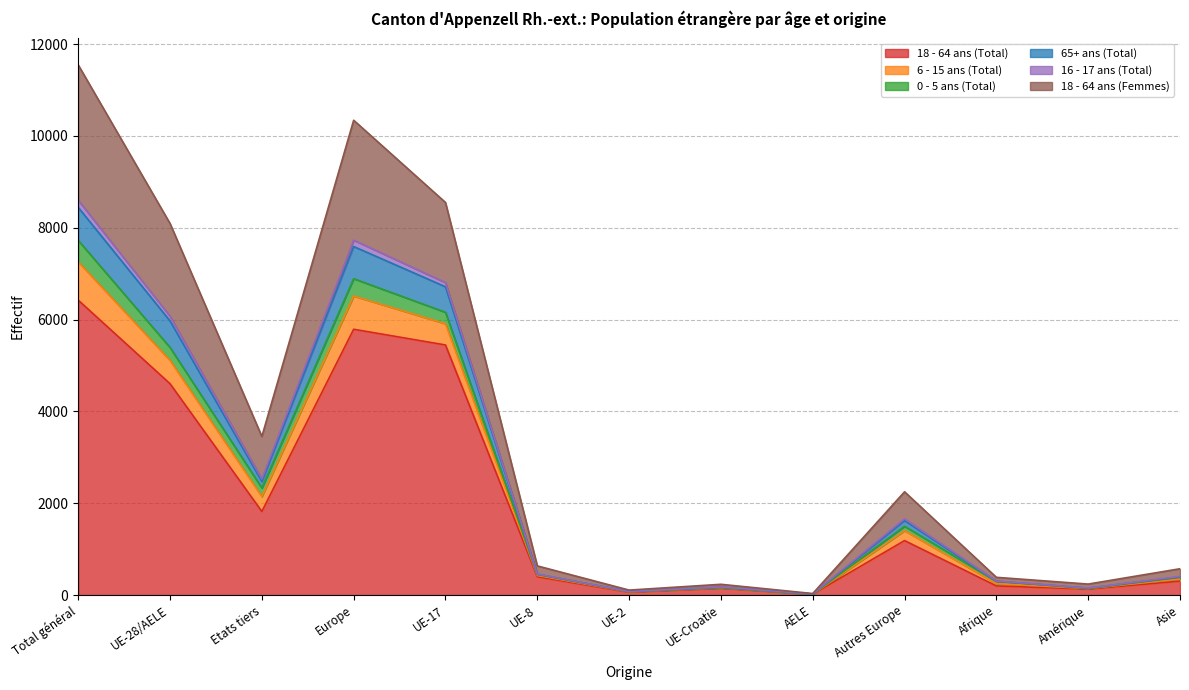

Where is the first local maximum for 16 - 17 ans (Total)?

Europe